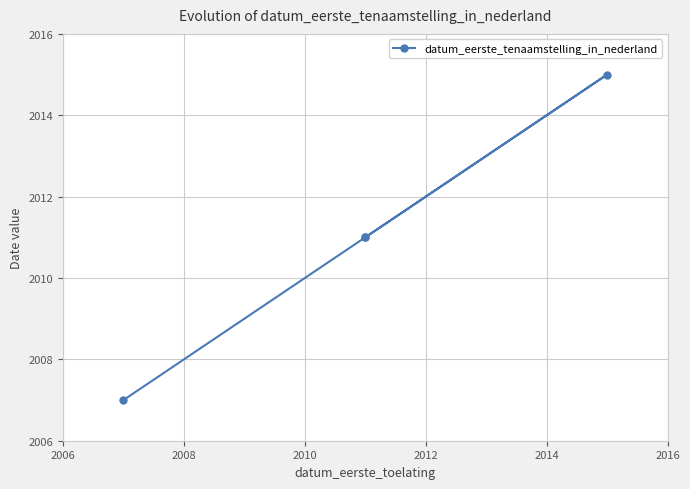

What is the difference between the maximum and second lowest values?

4